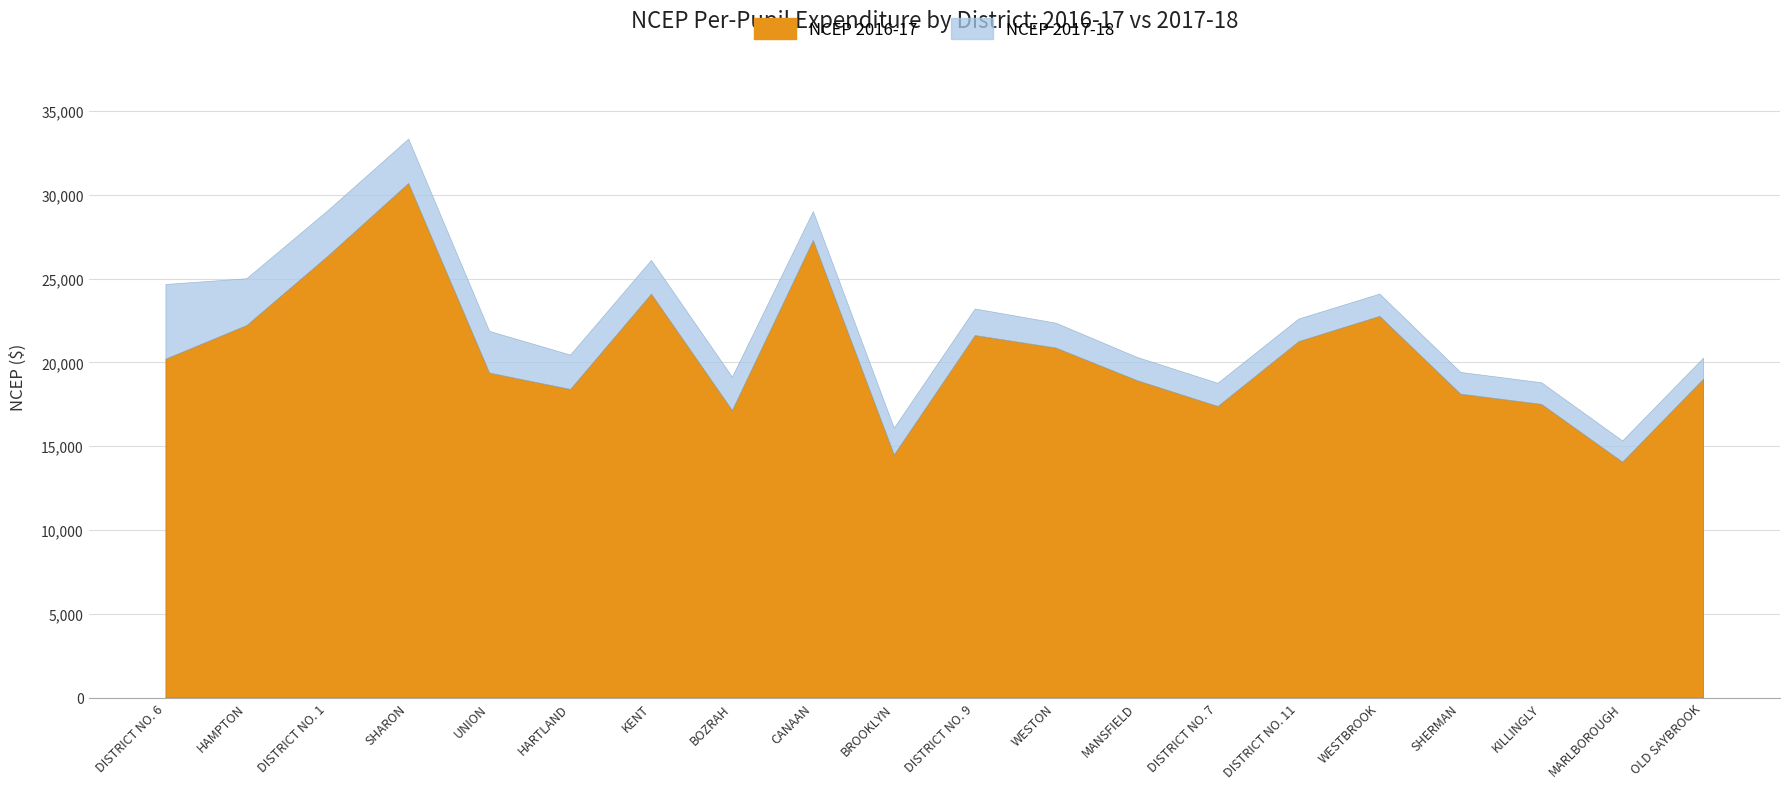

How many series are shown in this chart?

2